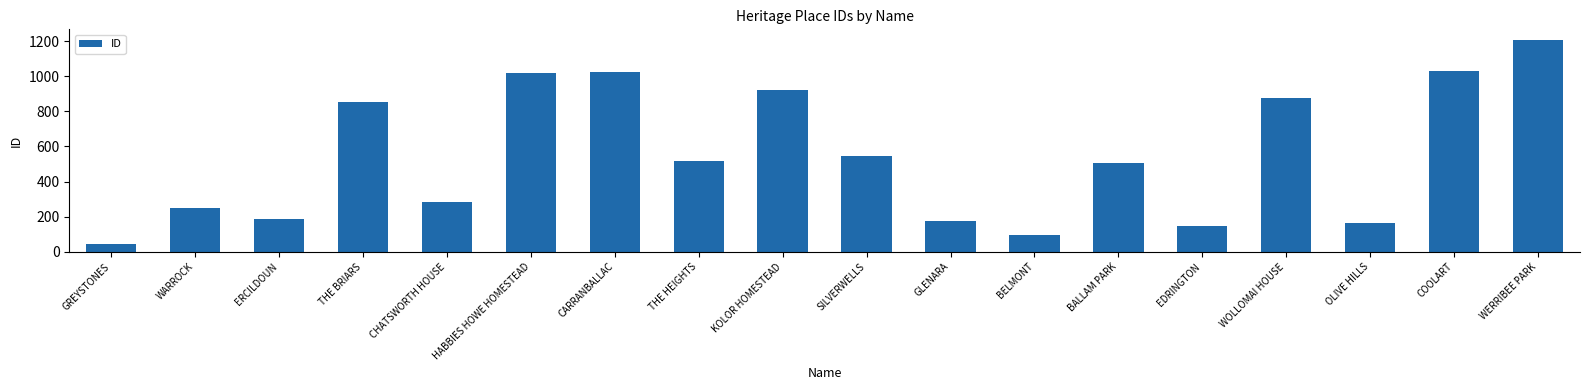

Which label corresponds to the largest value in the chart?

WERRIBEE PARK